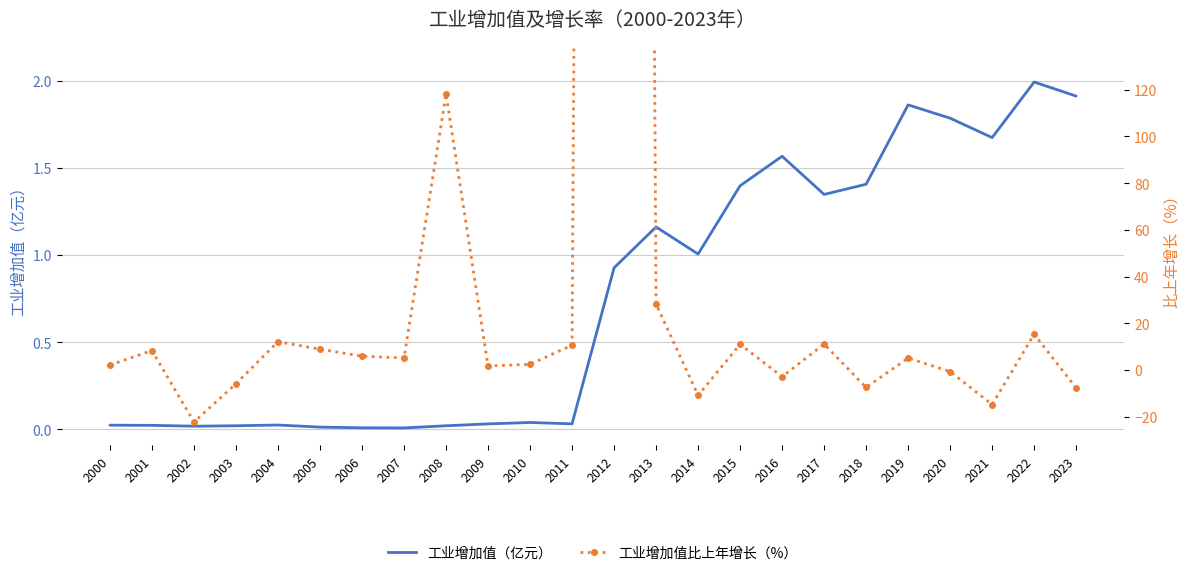

Where is 工业增加值（亿元） nearest to the value 1?

2014